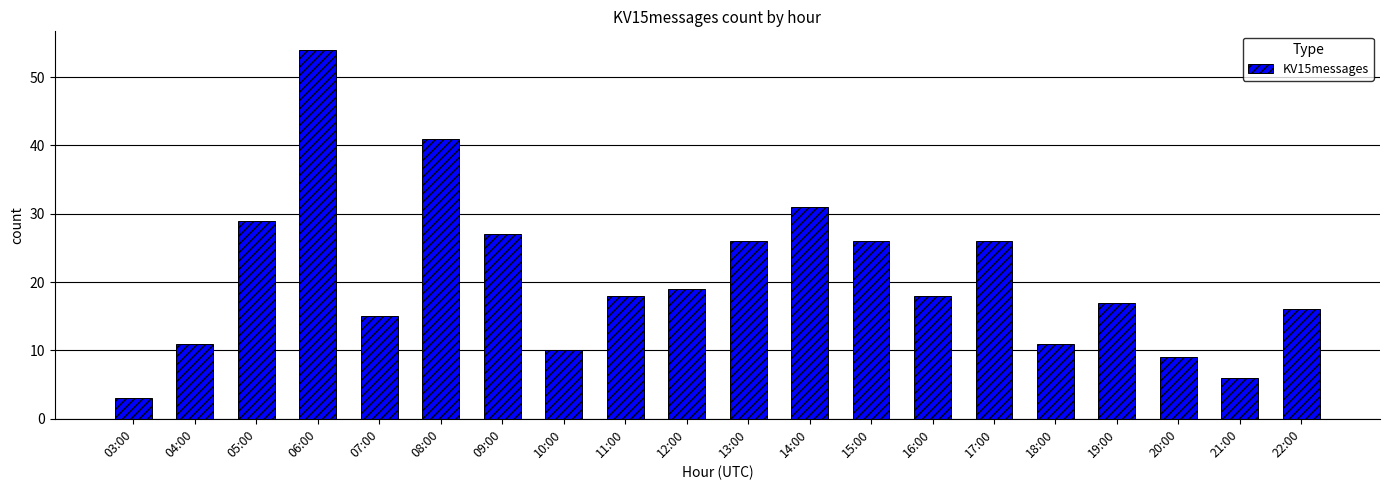

Reading right to left, transcribe all the data shown in this chart.

22:00=16	21:00=6	20:00=9	19:00=17	18:00=11	17:00=26	16:00=18	15:00=26	14:00=31	13:00=26	12:00=19	11:00=18	10:00=10	09:00=27	08:00=41	07:00=15	06:00=54	05:00=29	04:00=11	03:00=3